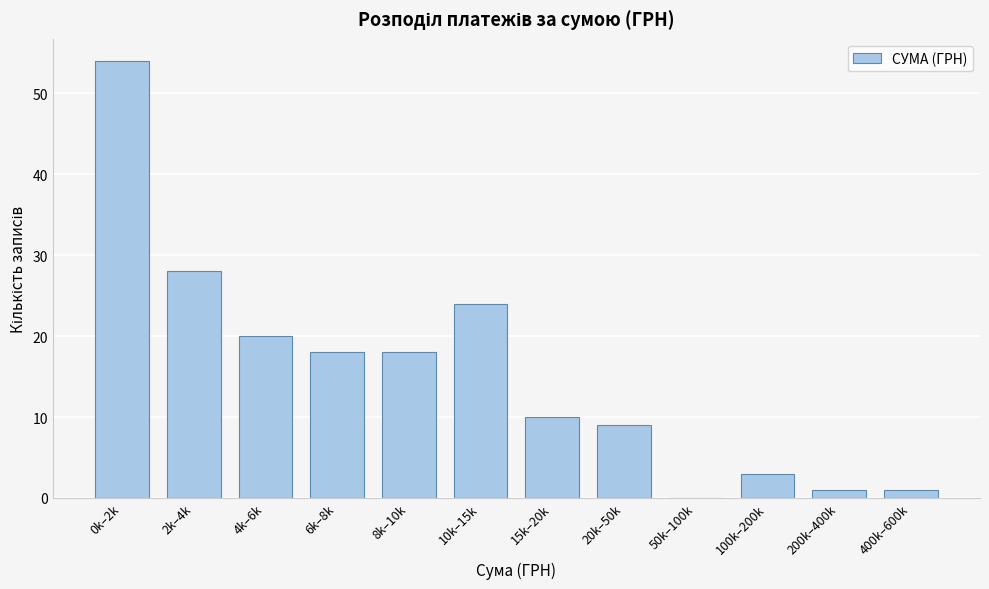

Reading right to left, what are all the values shown in this chart?

400k–600k=1	200k–400k=1	100k–200k=3	50k–100k=0	20k–50k=9	15k–20k=10	10k–15k=24	8k–10k=18	6k–8k=18	4k–6k=20	2k–4k=28	0k–2k=54